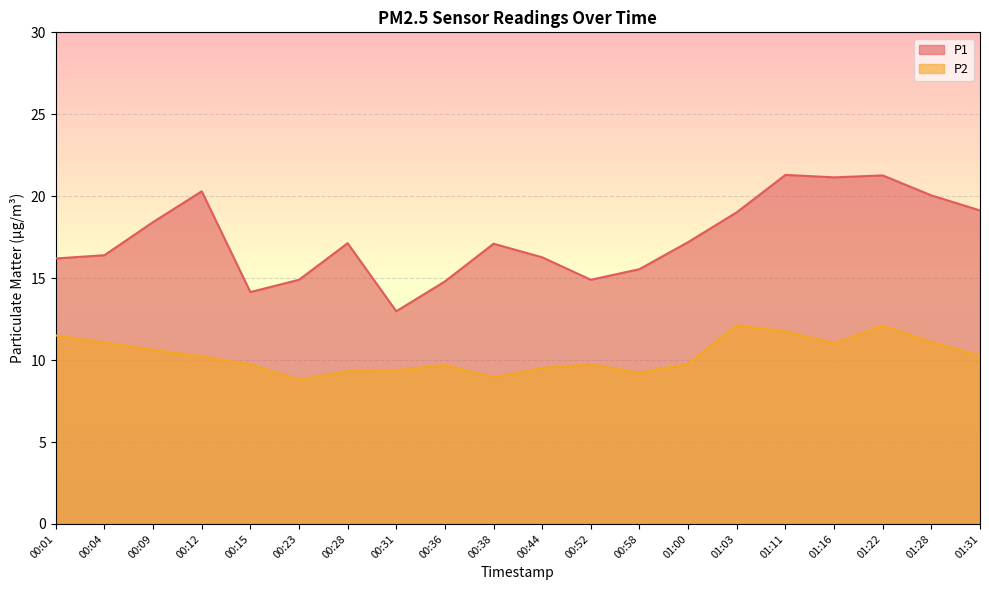

At which label does P2 first exceed 10?

00:01